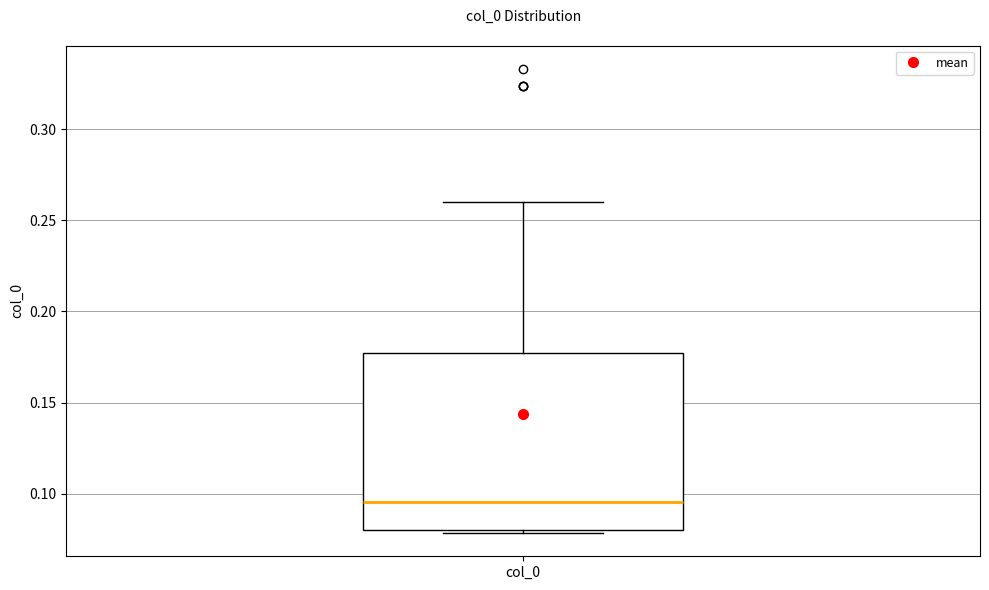

Transcribe this box plot: give where the median line is, the range the box spans, and where the two whiskers end, as read against the y-axis. The values are not printed on the chart, so give them approximately, as read against the axis.

median 0.095, box 0.080 to 0.175, whiskers 0.080 (just below the box's lower edge) to 0.260